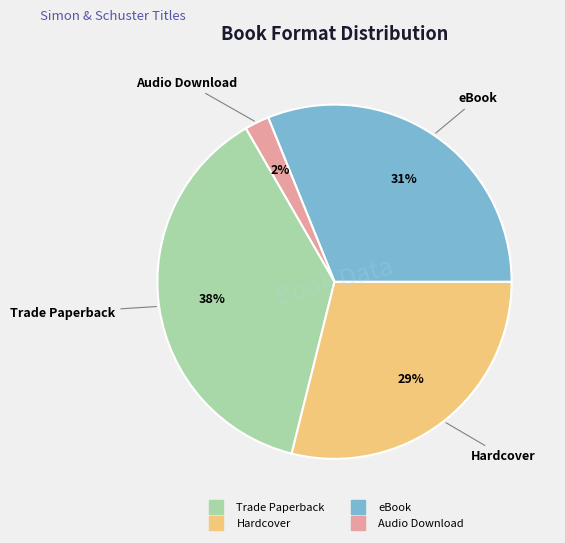

Which slice is the smallest?

Audio Download